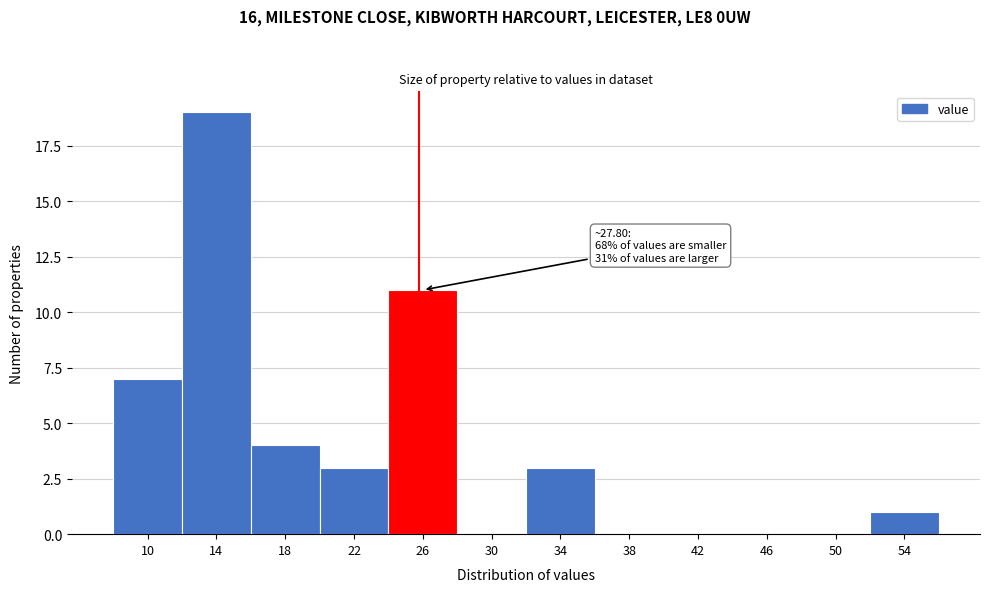

Reading right to left, what are all the values shown in this chart?

54=1	50=0	46=0	42=0	38=0	34=3	30=0	26=11	22=3	18=4	14=19	10=7